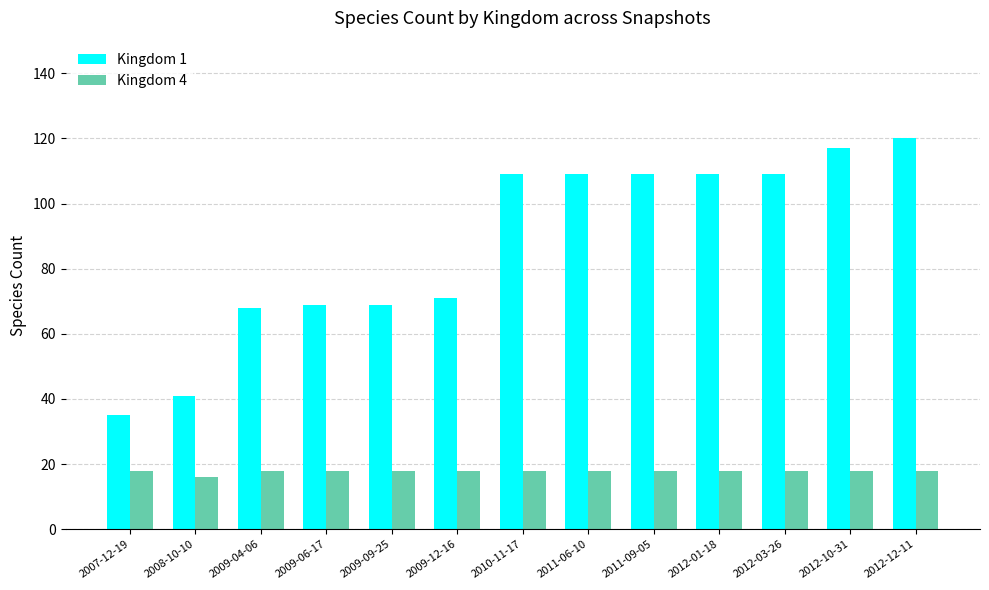

Rank the series at 2009-04-06 from highest to lowest value.

Kingdom 1, Kingdom 4